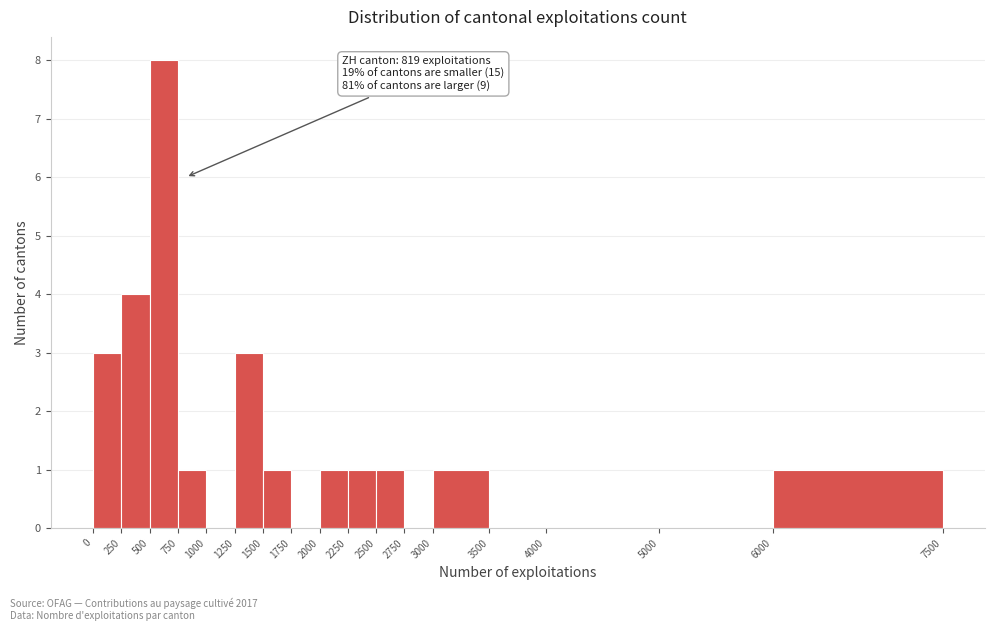

Over which range of the x-axis is the bar tallest?

500 to 750